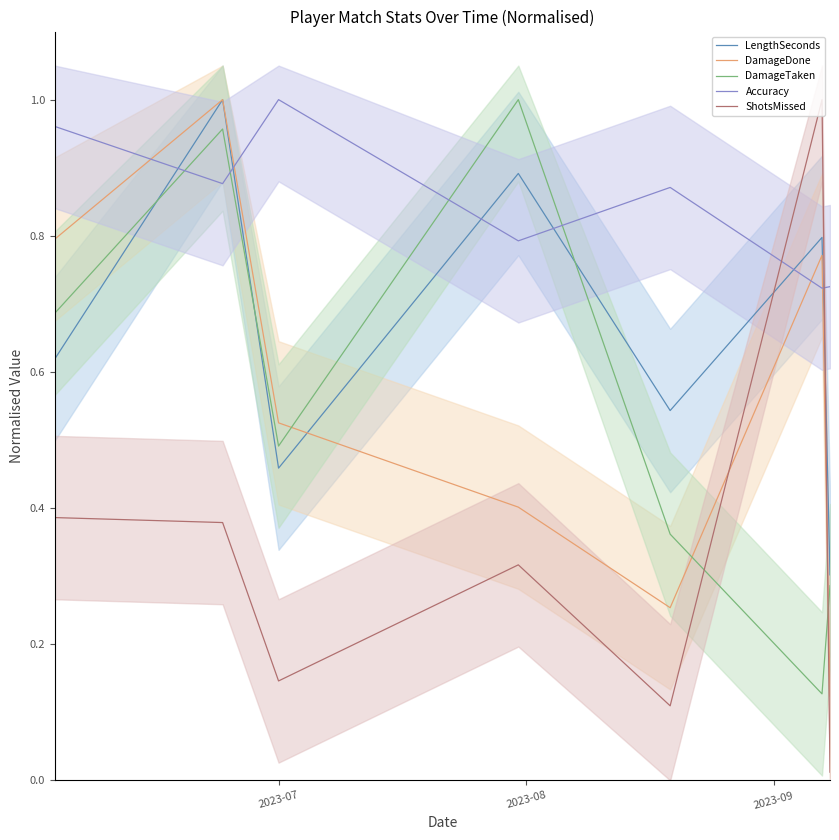

Which series has the largest range (max minus min)?

ShotsMissed